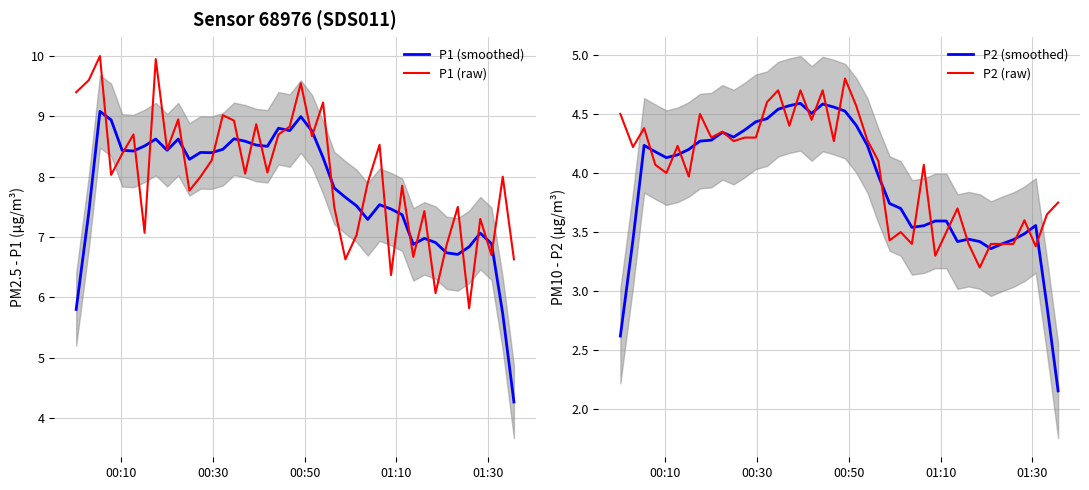

What is the sum of all P1 (raw) values?

321.3